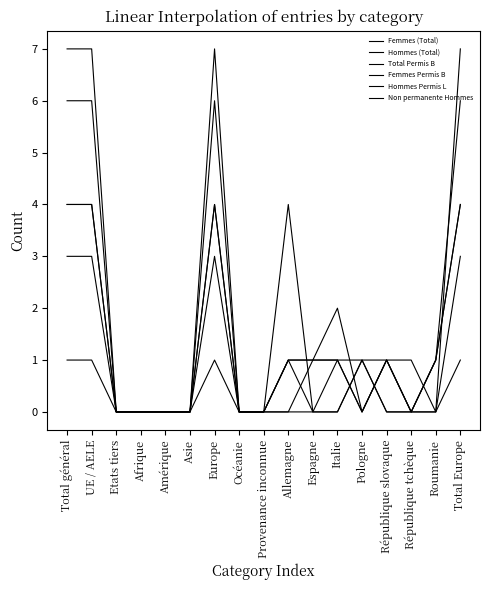

Is this an area chart (filled region under the line)?

No